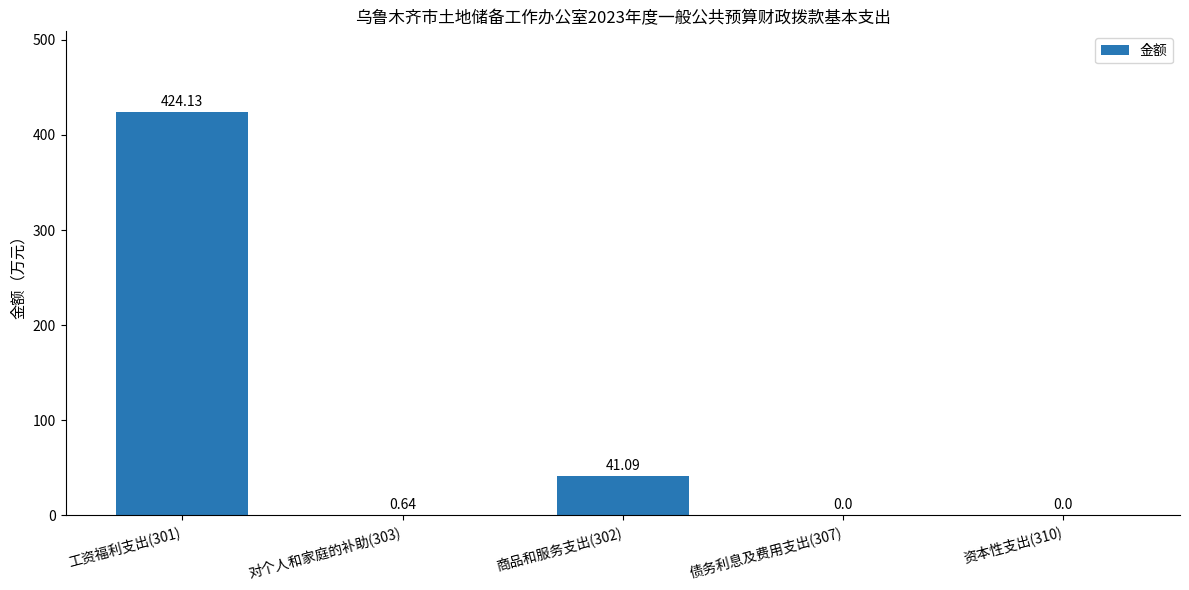

What is the sum of all values?

465.9